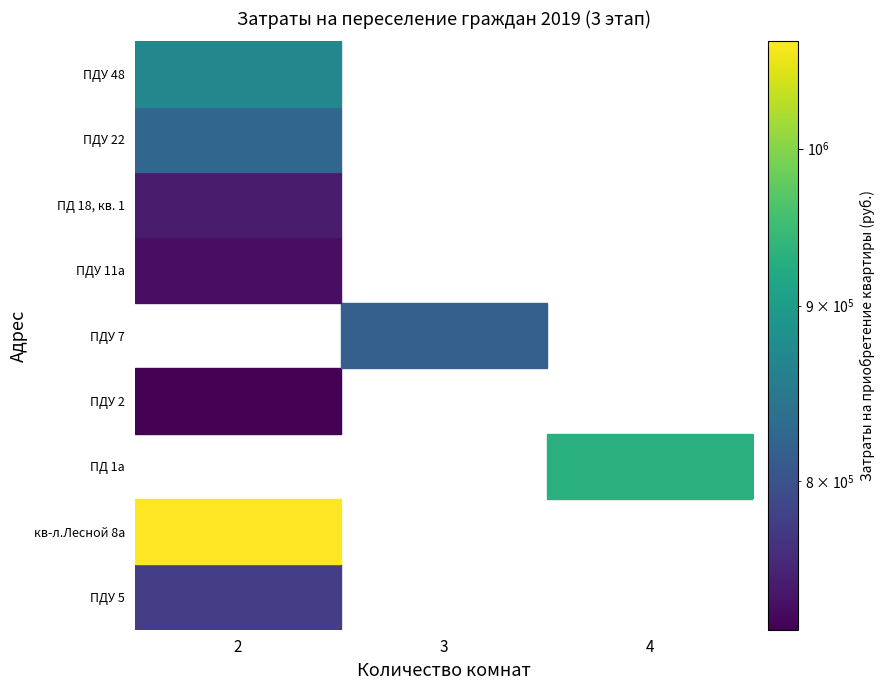

How many data points does each series have?

3